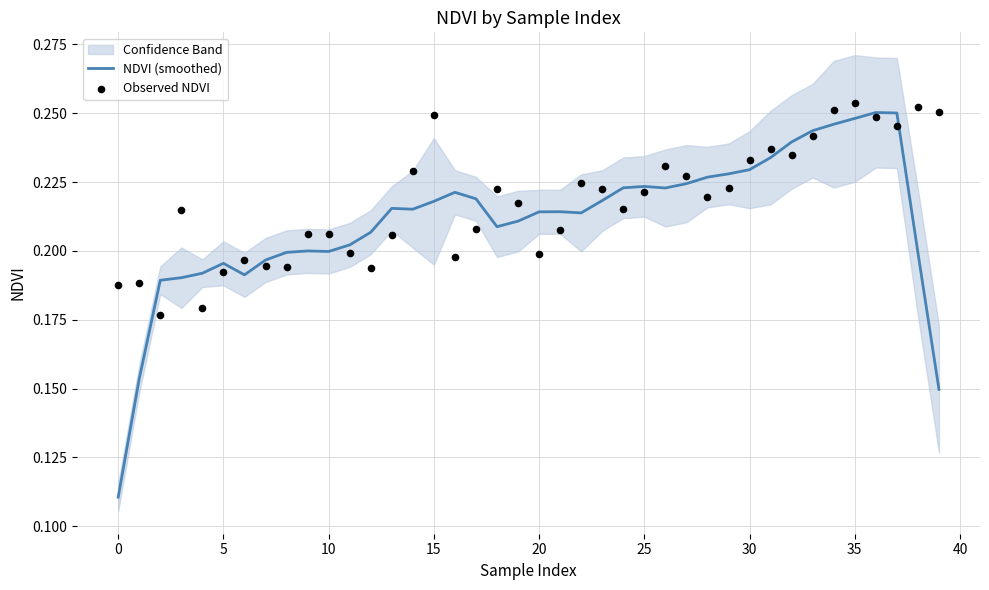

Which series contains the highest Y value?

Observed NDVI